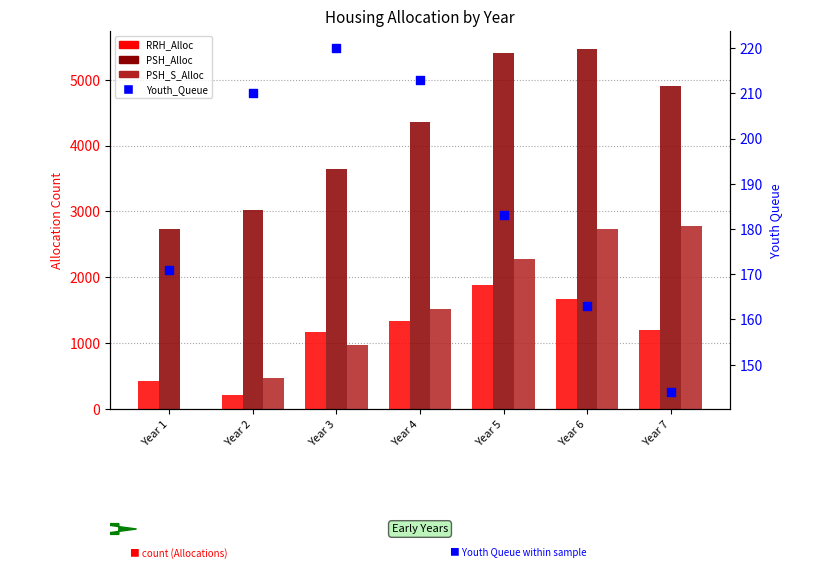

Which series reaches the maximum Y coordinate?

PSH_Alloc